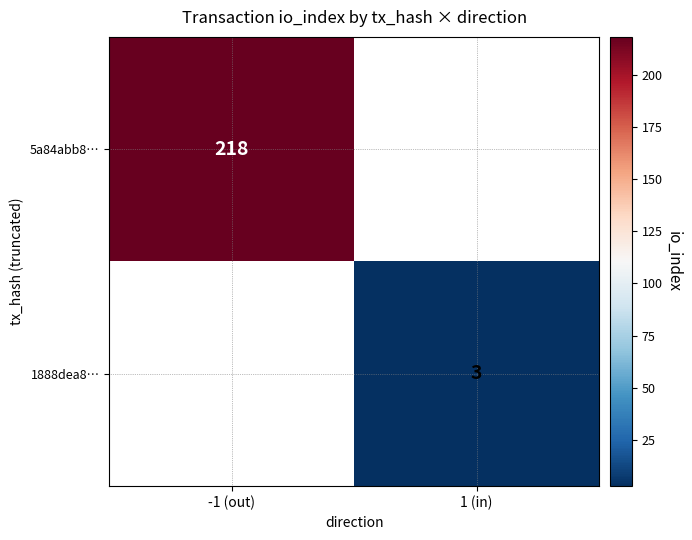

True or false: 5a84abb8… has a value of 51 at -1 (out).

False